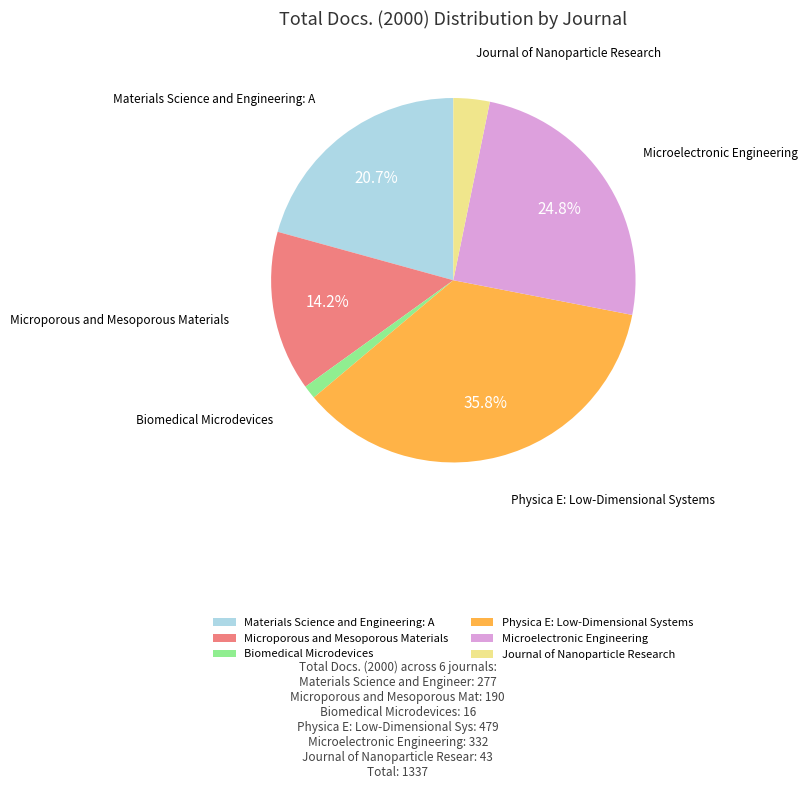

Combined, do Materials Science and Engineering: A and Physica E: Low-Dimensional Systems account for over 50%?

Yes